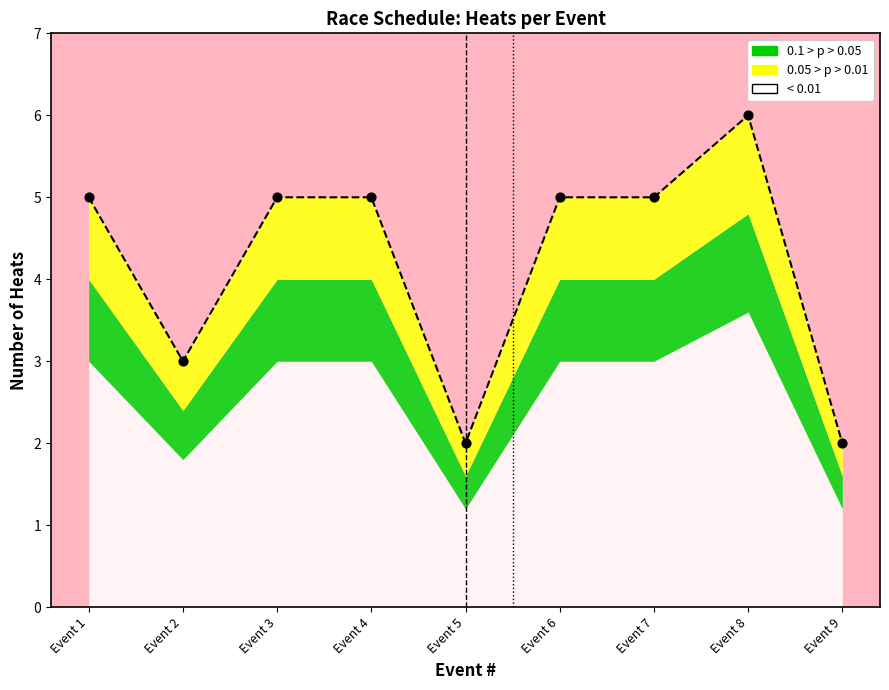

Between Event 1 and Event 5, which is larger?

Event 1